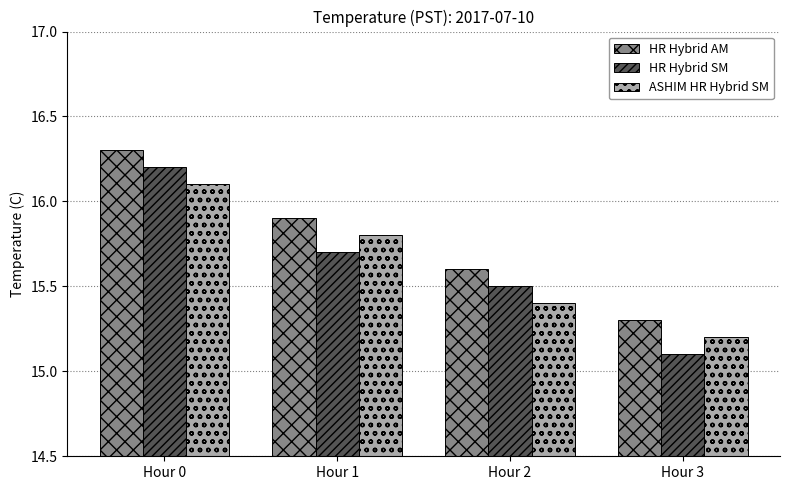

True or false: HR Hybrid AM has a value of 9.4 at Hour 0.

False